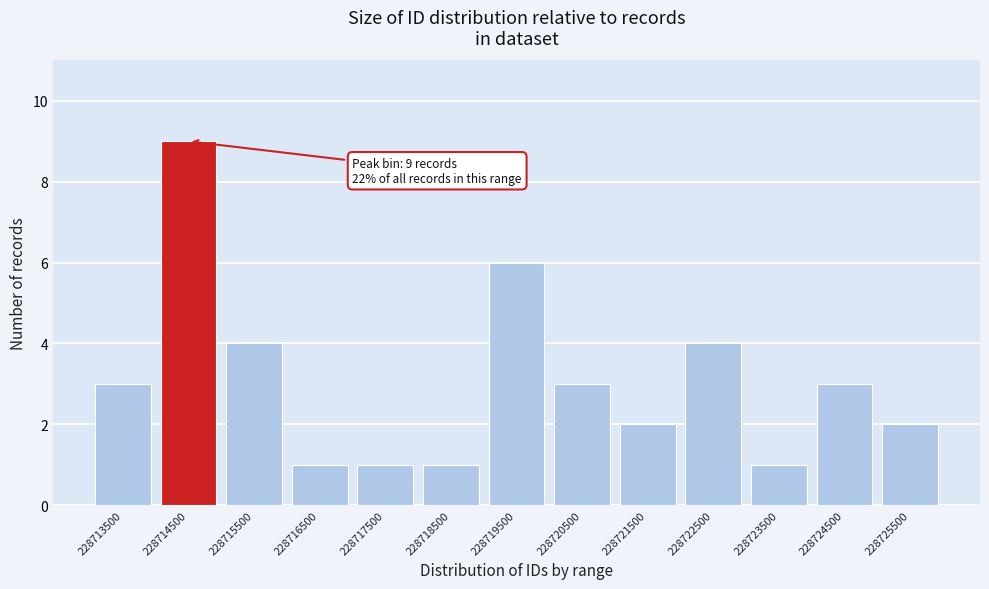

Reading right to left, extract all data points from this chart.

2	3	1	4	2	3	6	1	1	1	4	9	3